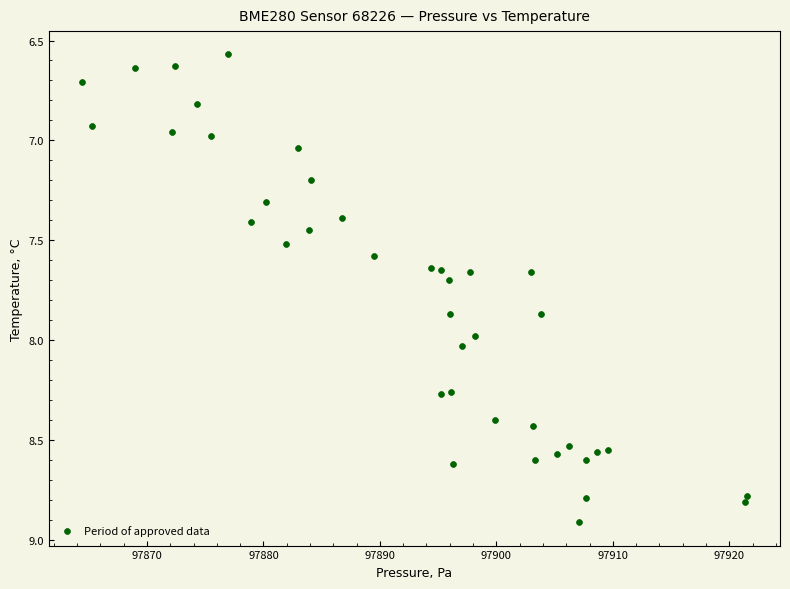

What is the range of X values (max minus min)?

57.1